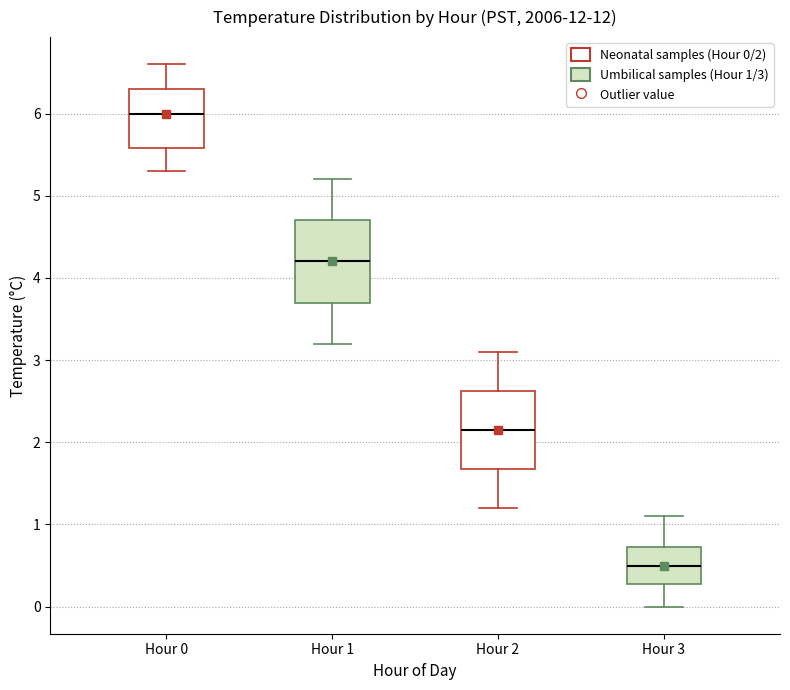

Reading left to right, transcribe this box plot: for each box, give where its median line is, the range the box spans, and where its two whiskers end, as read against the y-axis. The values are not printed on the chart, so give them approximately, as read against the axis.

Hour 0: median 6.0, box 5.6 to 6.3, whiskers 5.3 to 6.6
Hour 1: median 4.2, box 3.7 to 4.7, whiskers 3.2 to 5.2
Hour 2: median 2.2, box 1.7 to 2.6, whiskers 1.2 to 3.1
Hour 3: median 0.5, box 0.3 to 0.7, whiskers 0.0 to 1.1